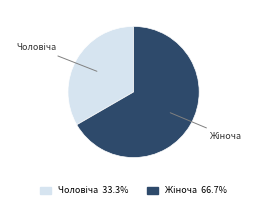

Is there any slice that represents more than half of the pie?

Yes